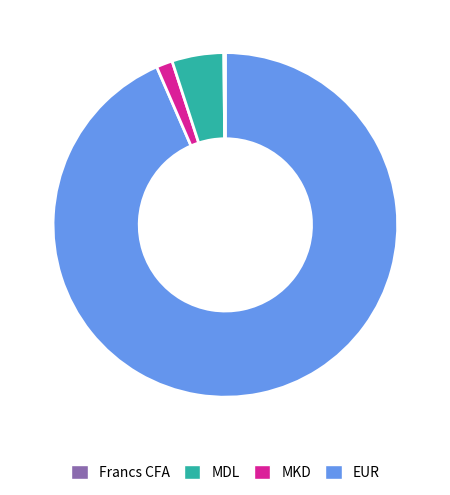

Which slice is the largest?

Francs CFA